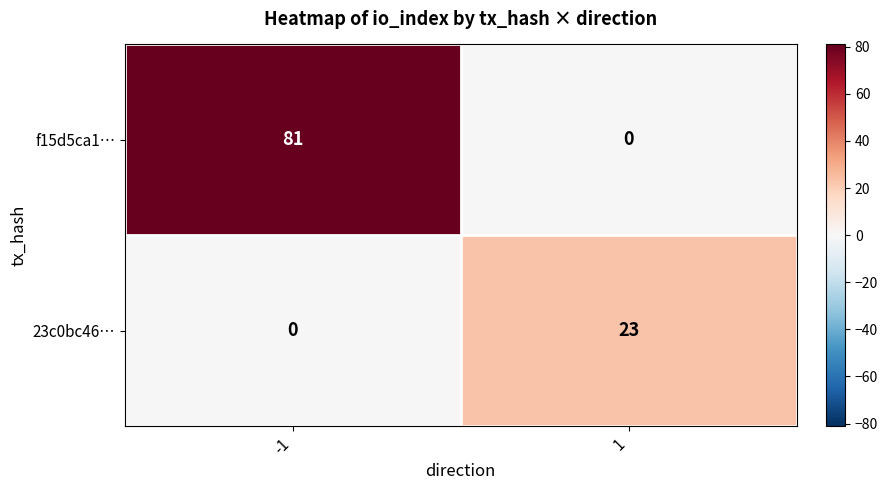

How many distinct data groups are displayed?

2